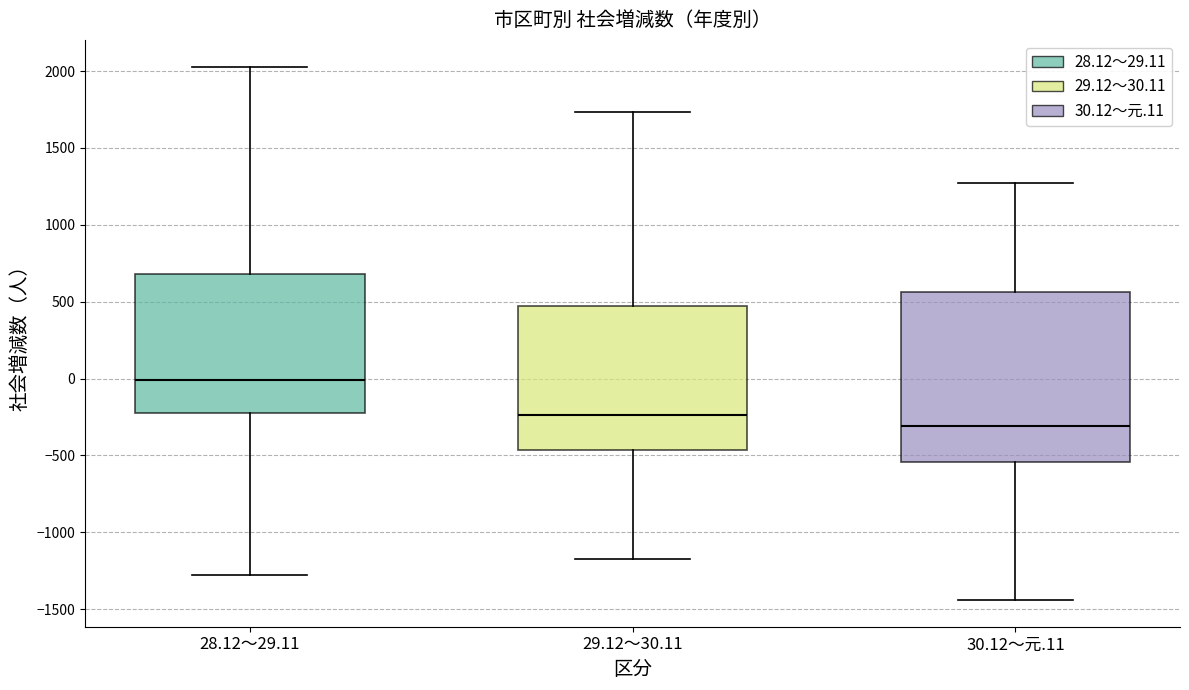

Which box's median line is the lowest?

30.12～元.11